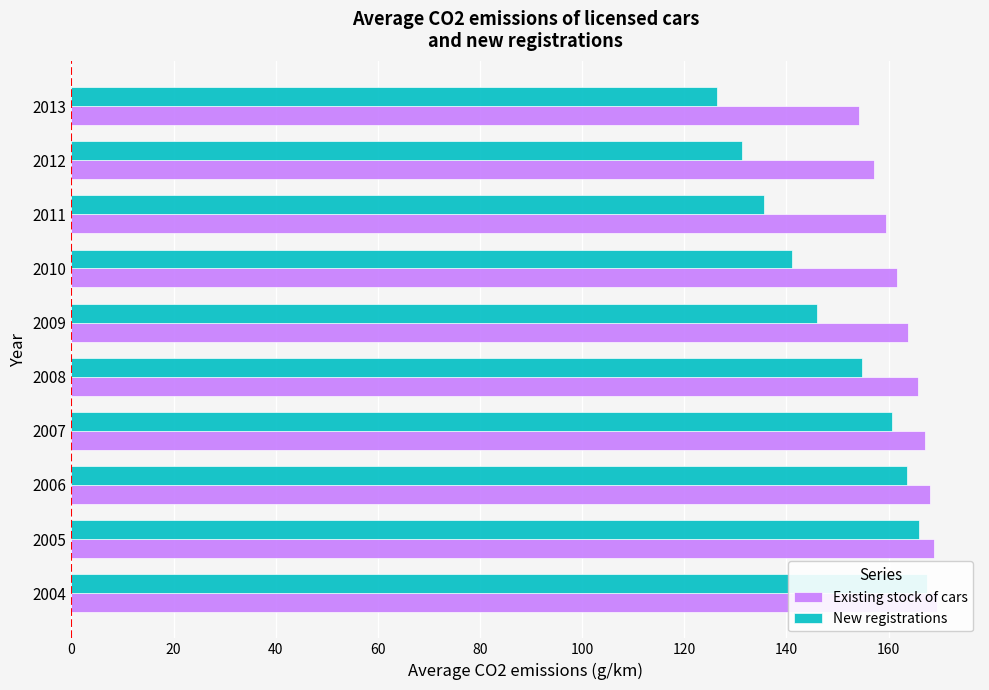

What is the value of the Existing stock of cars bar at the 10th from the left?

154.2